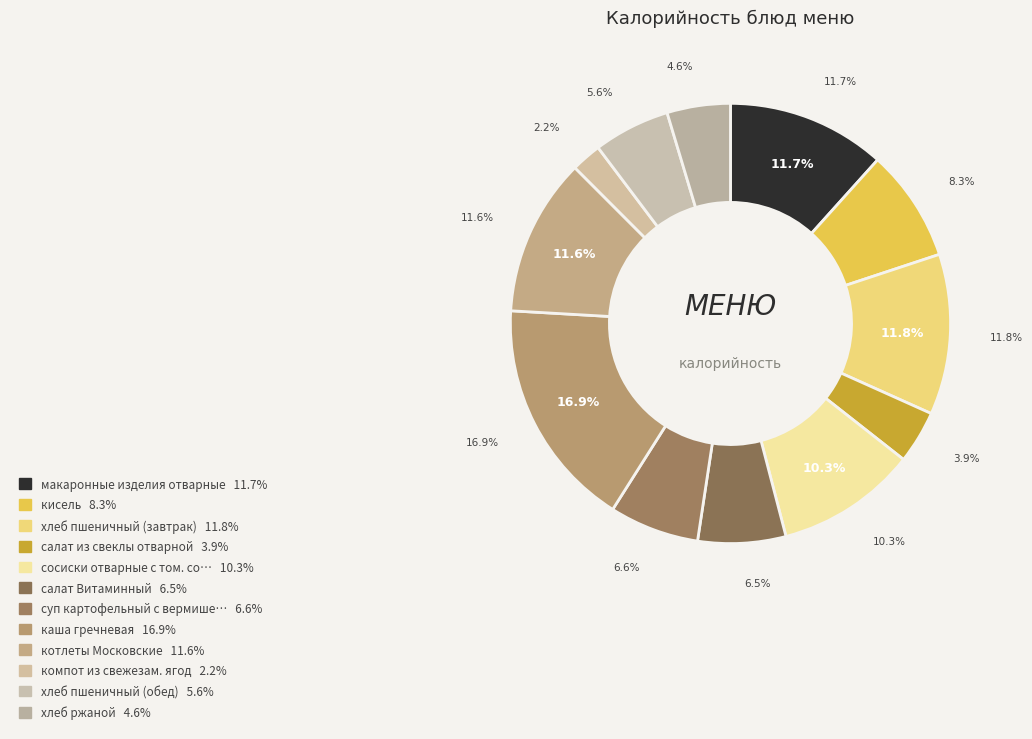

To the nearest percent, what is the difference between the largest and smallest slice percentages?

15%